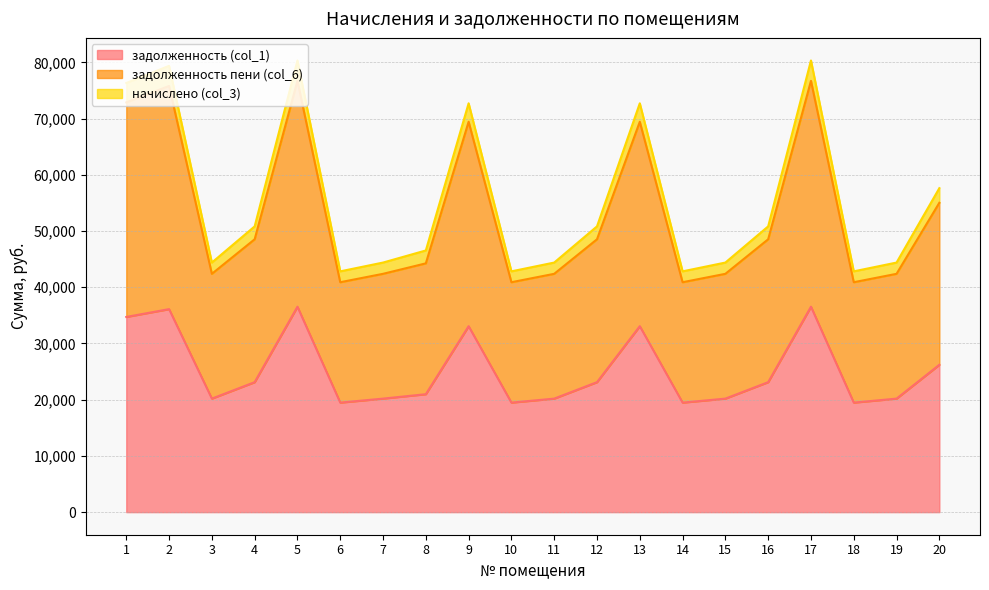

Where is задолженность пени (col_6) nearest to the value 61577?

20